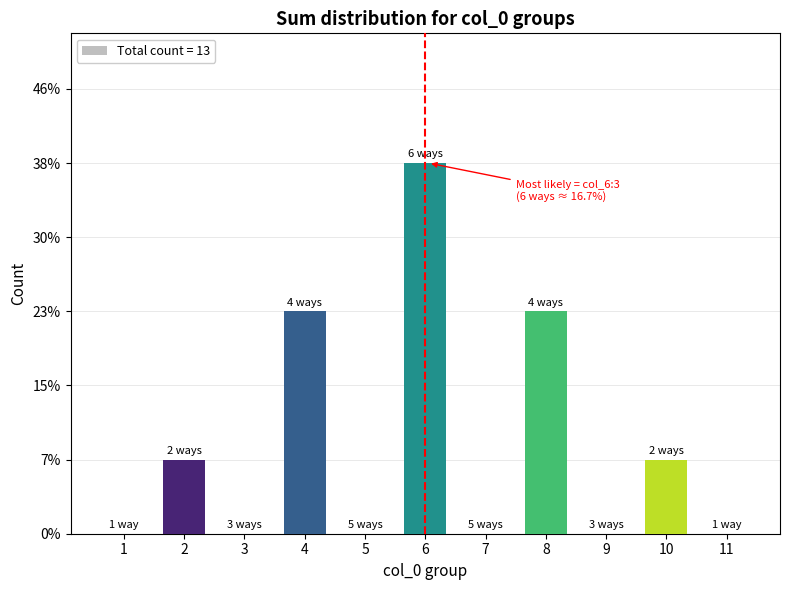

Count the number of categories in the chart.

11